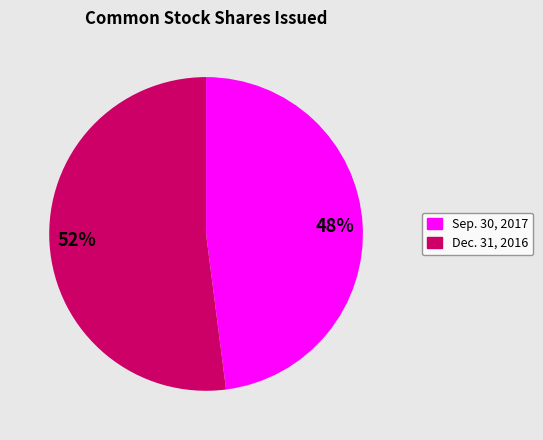

To the nearest percent, what is the average slice percentage?

50%